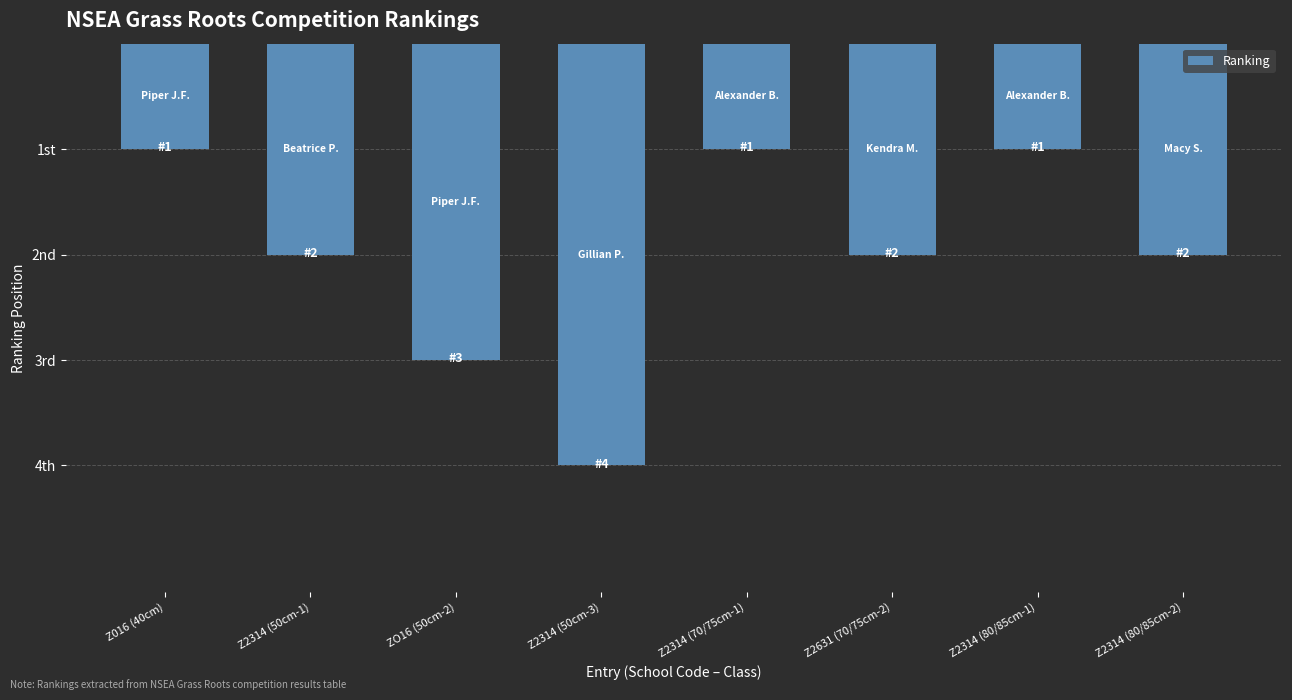

Is it true that the value at Z016 (40cm) is 1?

True